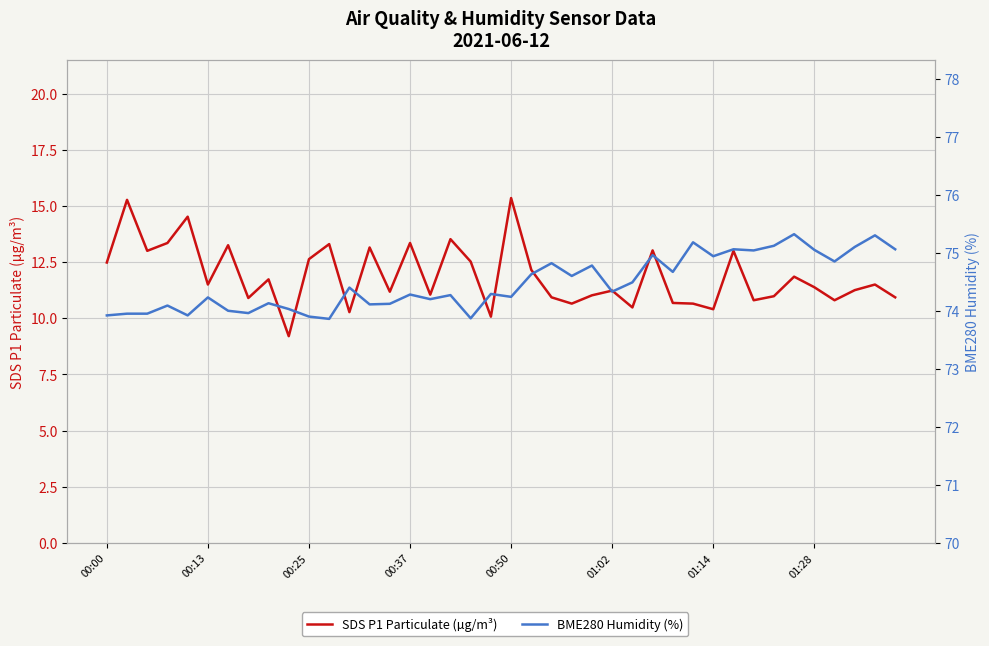

What is the difference between the SDS P1 Particulate (µg/m³) values at 33 and 12?

0.7